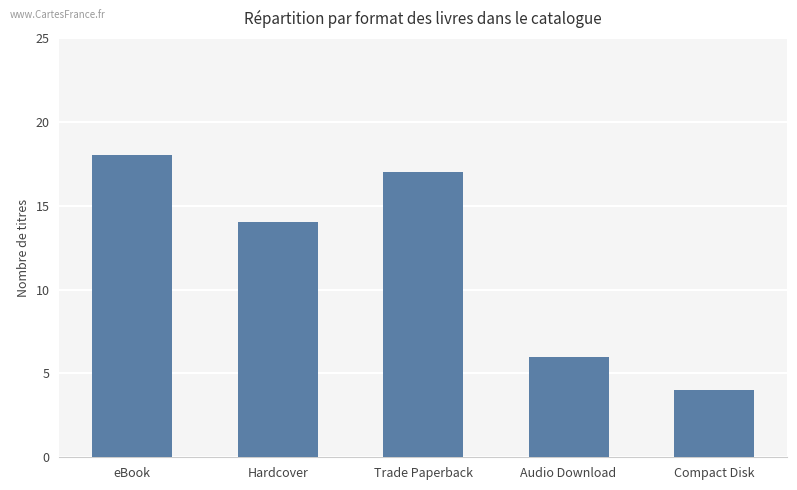

How many data points are less than 14?

2